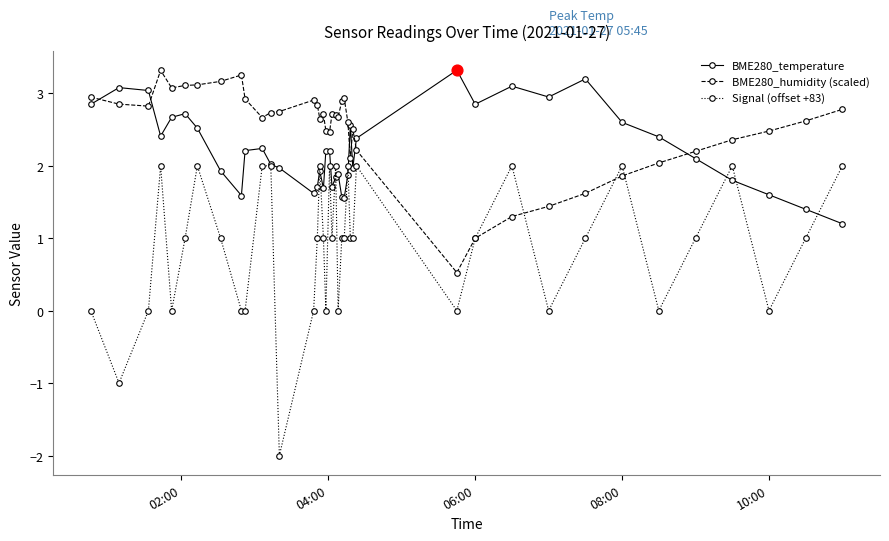

What are all the series names shown in the legend?

BME280_temperature, BME280_humidity (scaled), Signal (offset +83)